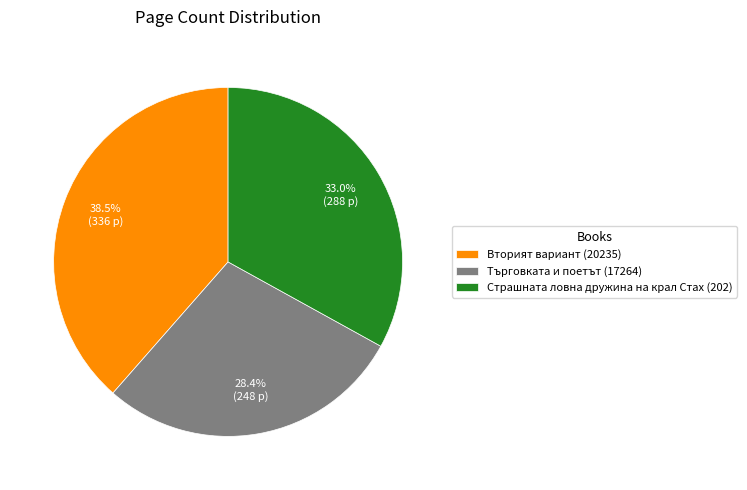

To the nearest percent, what percentage of the pie is Търговката и поетът (17264)?

28%